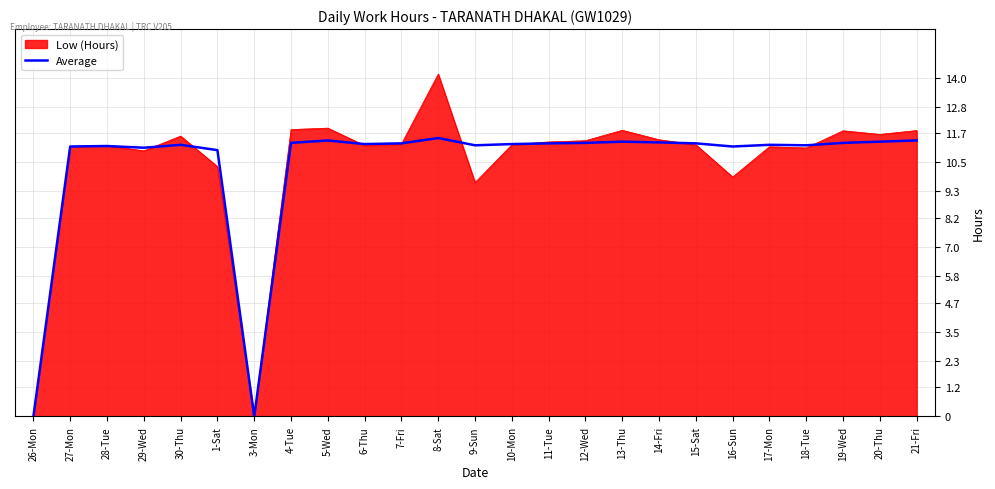

How many lines are shown in the chart?

2